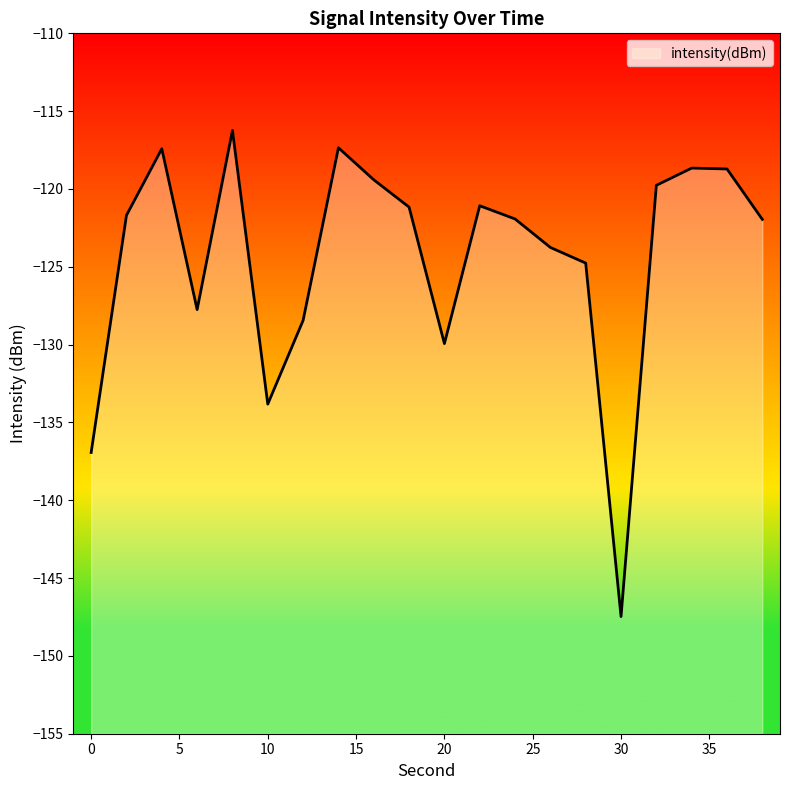

True or false: the data shows -121.2 at 18.

True